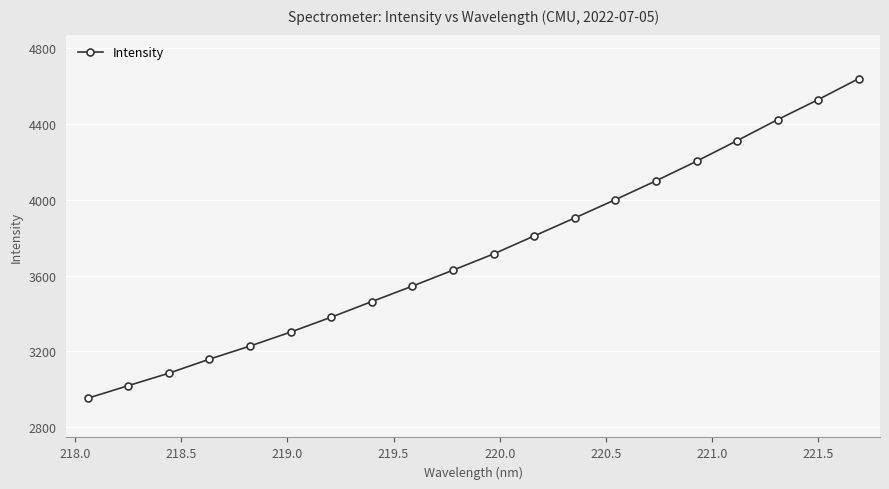

Reading right to left, what are all the values shown in this chart?

4639.8	4528.8	4423.1	4312.2	4203.2	4099.9	4000.7	3904.1	3809.1	3714.1	3628.5	3544.3	3462.7	3380.3	3301.6	3227.8	3158.6	3084.4	3018.7	2952.1